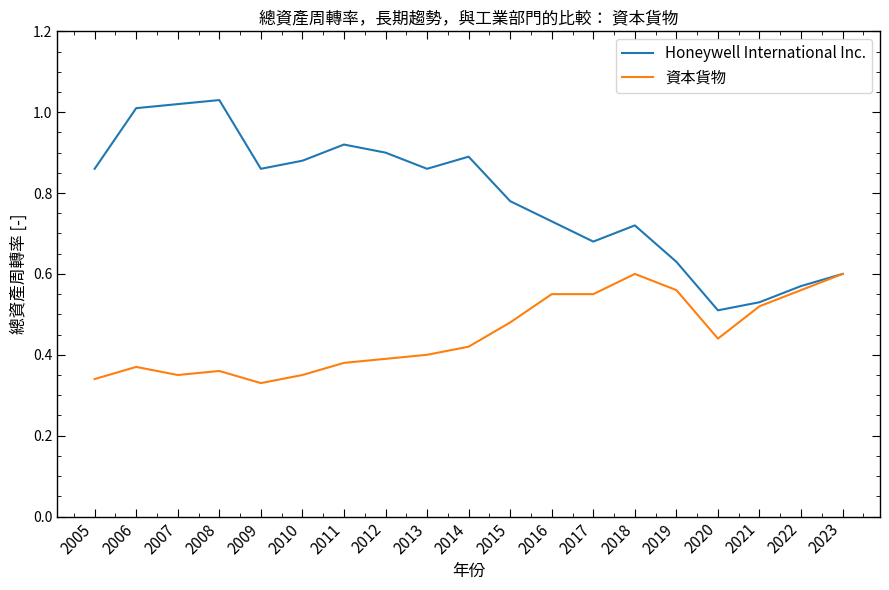

Rank the series at 2017 from lowest to highest value.

資本貨物, Honeywell International Inc.